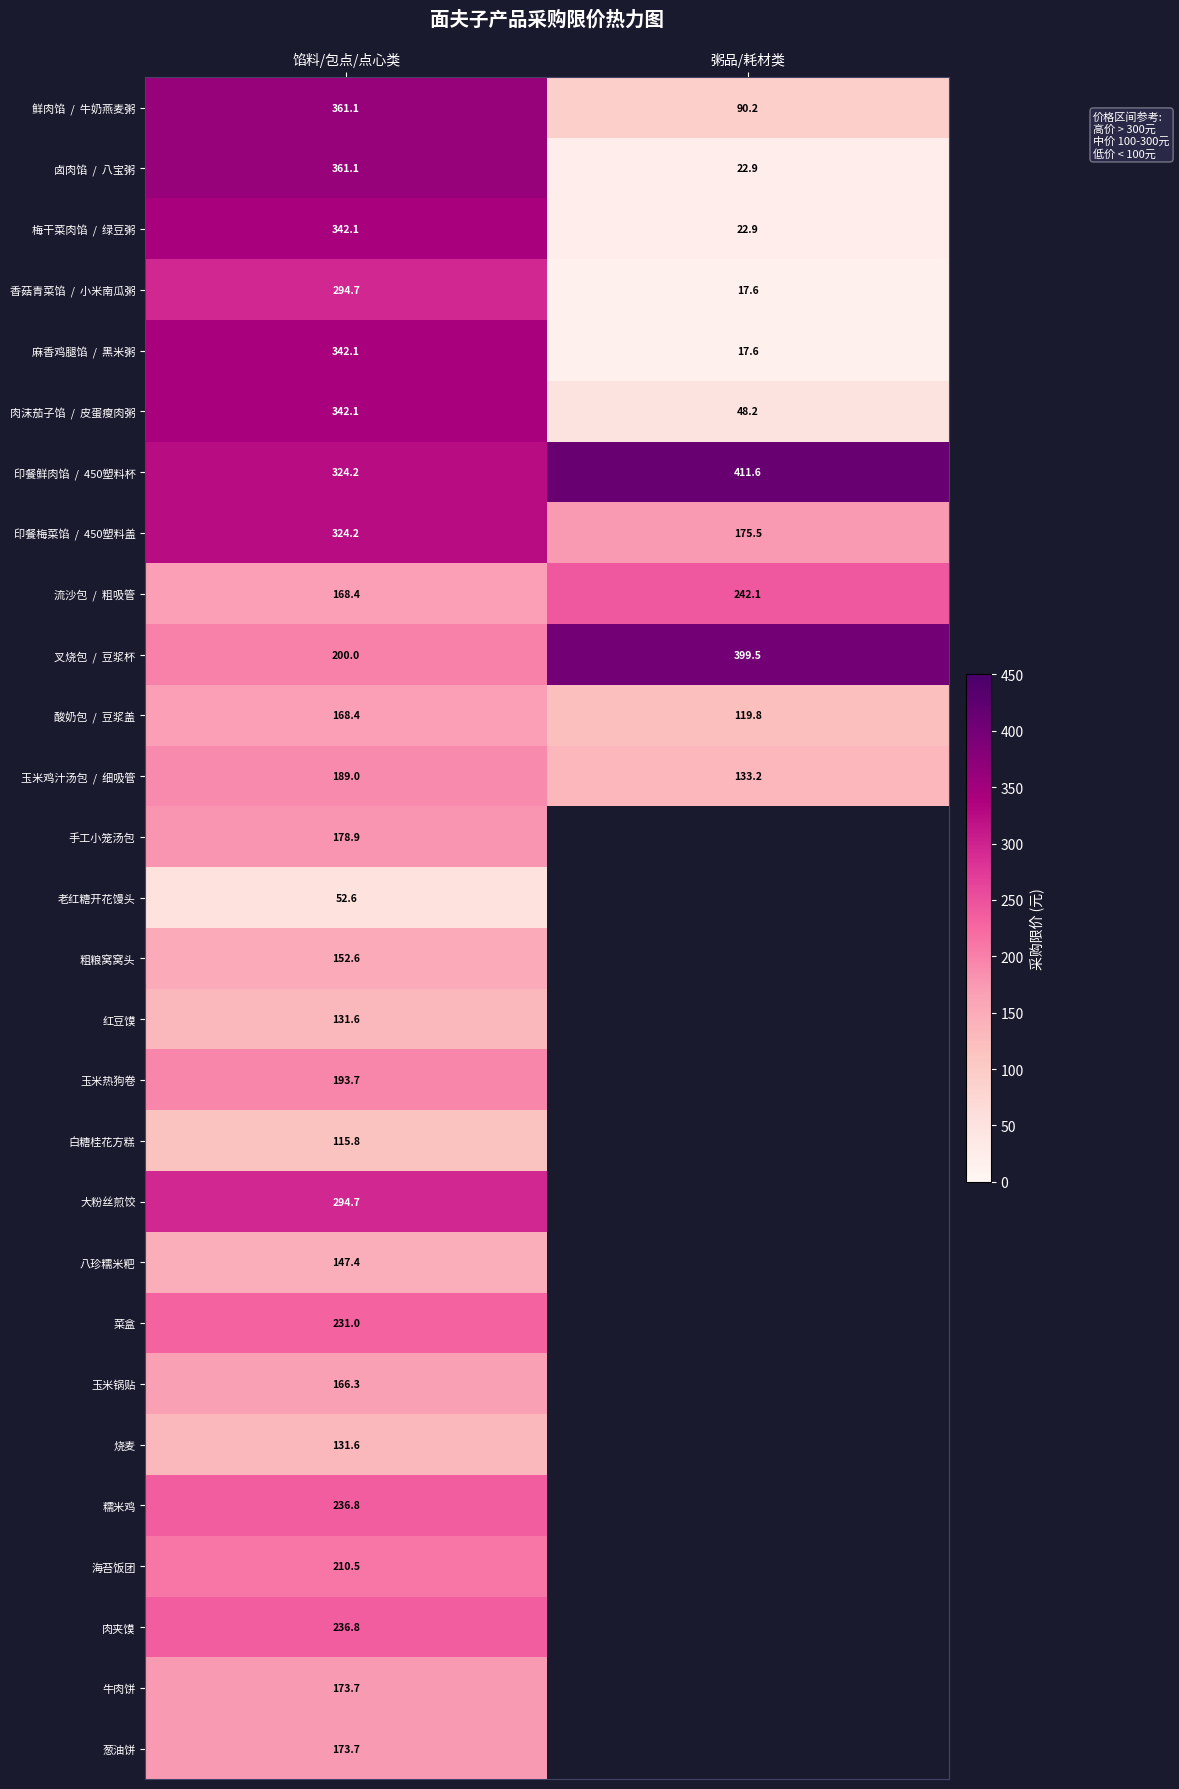

List the labels in order of 八珍糯米粑 value, largest first.

馅料/包点/点心类, 粥品/耗材类